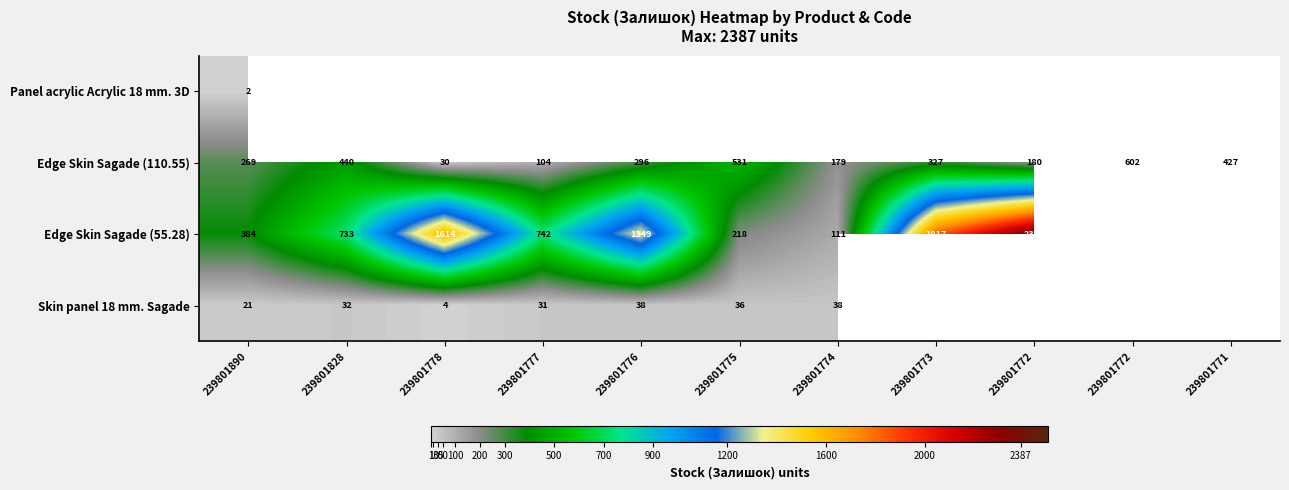

How many data points does each series have?

11